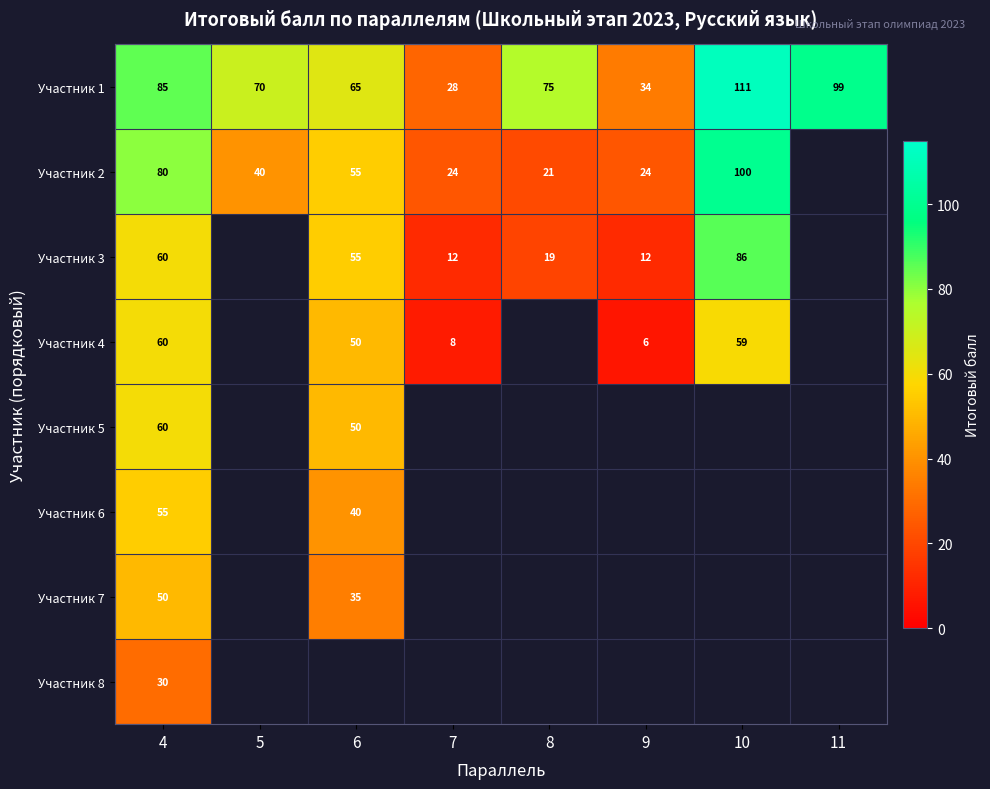

At which category is the sum across all series the highest?

4